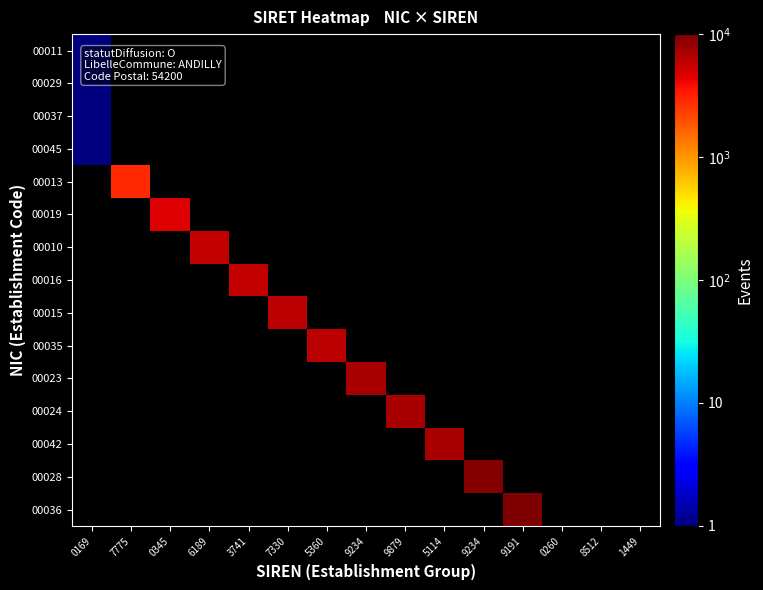

How many data points does each series have?

15